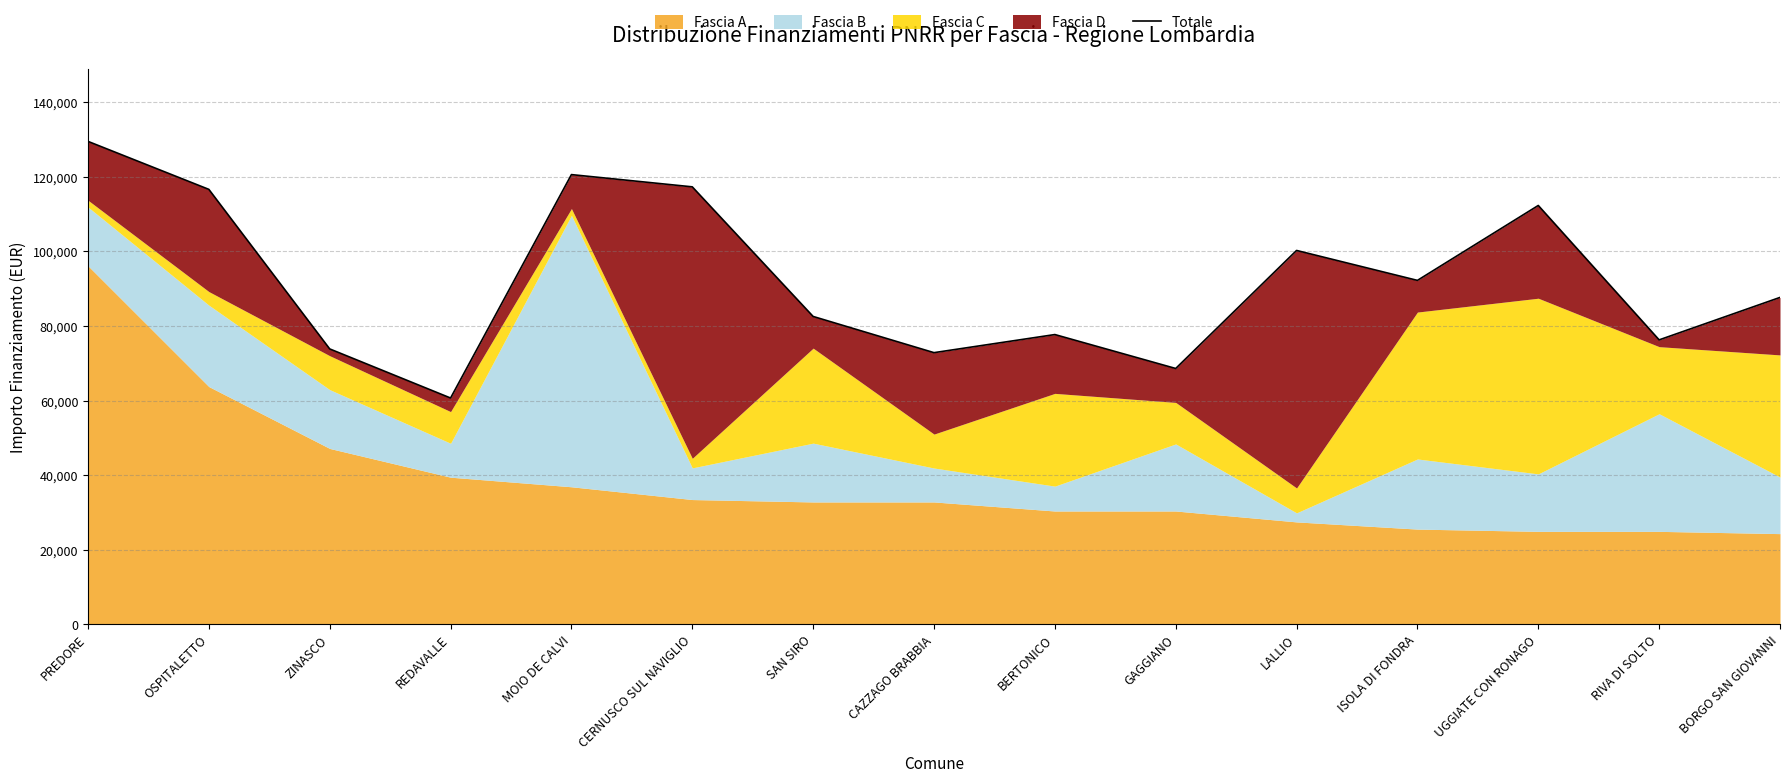

Rank the categories by value from highest to lowest.

PREDORE, MOIO DE CALVI, CERNUSCO SUL NAVIGLIO, OSPITALETTO, UGGIATE CON RONAGO, LALLIO, ISOLA DI FONDRA, BORGO SAN GIOVANNI, SAN SIRO, BERTONICO, RIVA DI SOLTO, ZINASCO, CAZZAGO BRABBIA, GAGGIANO, REDAVALLE